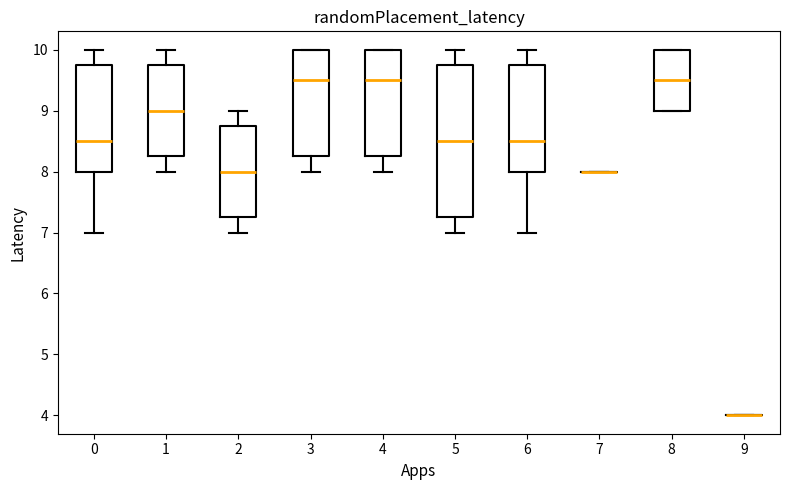

Where does the lower whisker of the box at x = 3 end on the y-axis? The values are not printed on the chart, so give them approximately, as read against the axis.

8.0